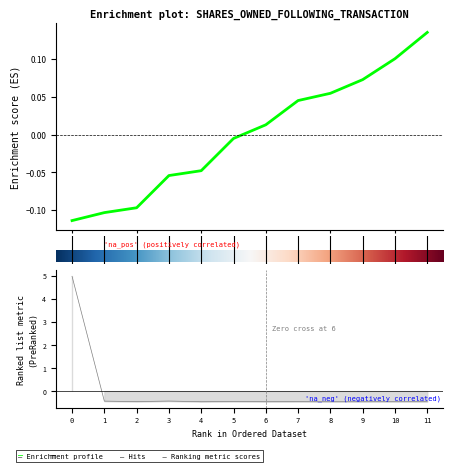

How many negative values does the sharesOwnedFollowingTransaction series have?

6